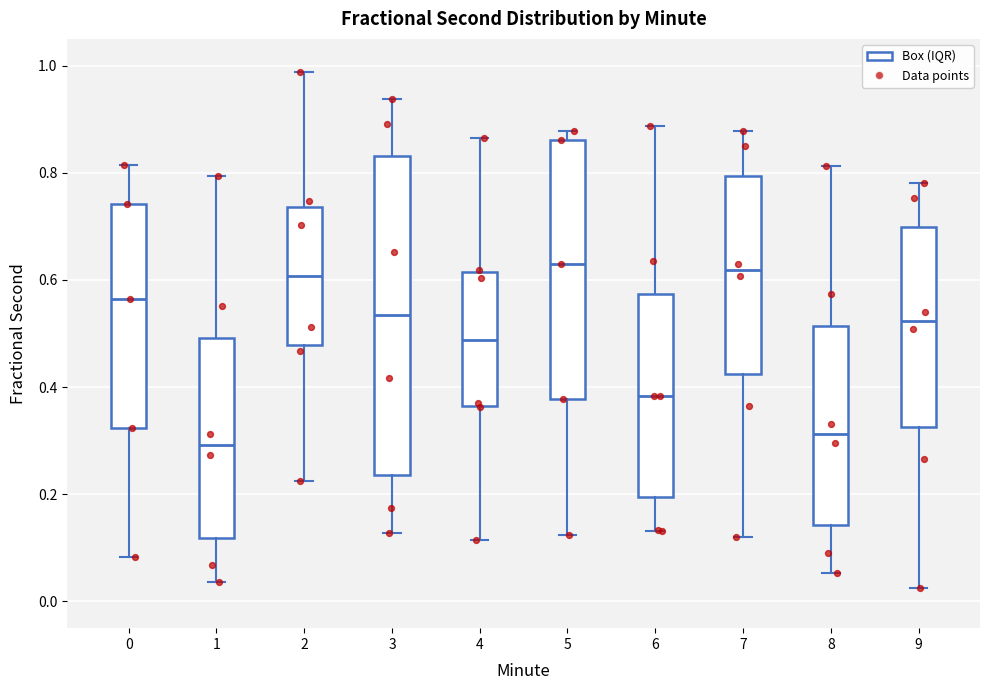

Reading left to right, read every box against the y-axis: the position of its median line, the range the box covers, and the ends of its whiskers. The values are not printed on the chart, so give them approximately, as read against the axis.

0: median 0.56, box 0.32 to 0.74, whiskers 0.08 to 0.82
1: median 0.30, box 0.12 to 0.50, whiskers 0.04 to 0.80
2: median 0.60, box 0.48 to 0.74, whiskers 0.22 to 0.98
3: median 0.54, box 0.24 to 0.84, whiskers 0.12 to 0.94
4: median 0.48, box 0.36 to 0.62, whiskers 0.12 to 0.86
5: median 0.62, box 0.38 to 0.86, whiskers 0.12 to 0.88
6: median 0.38, box 0.20 to 0.58, whiskers 0.14 to 0.88
7: median 0.62, box 0.42 to 0.80, whiskers 0.12 to 0.88
8: median 0.32, box 0.14 to 0.52, whiskers 0.06 to 0.82
9: median 0.52, box 0.32 to 0.70, whiskers 0.02 to 0.78